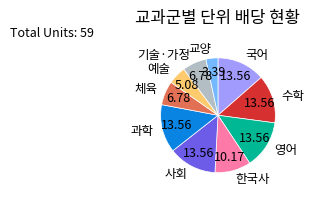

Is there any slice that represents more than half of the pie?

No